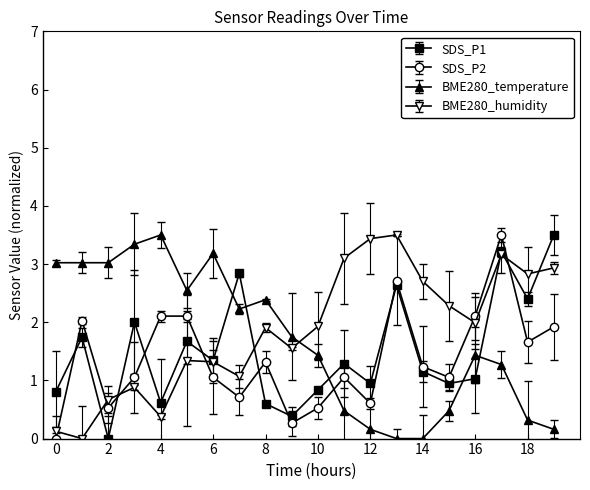

How many values in BME280_humidity are above zero?

19